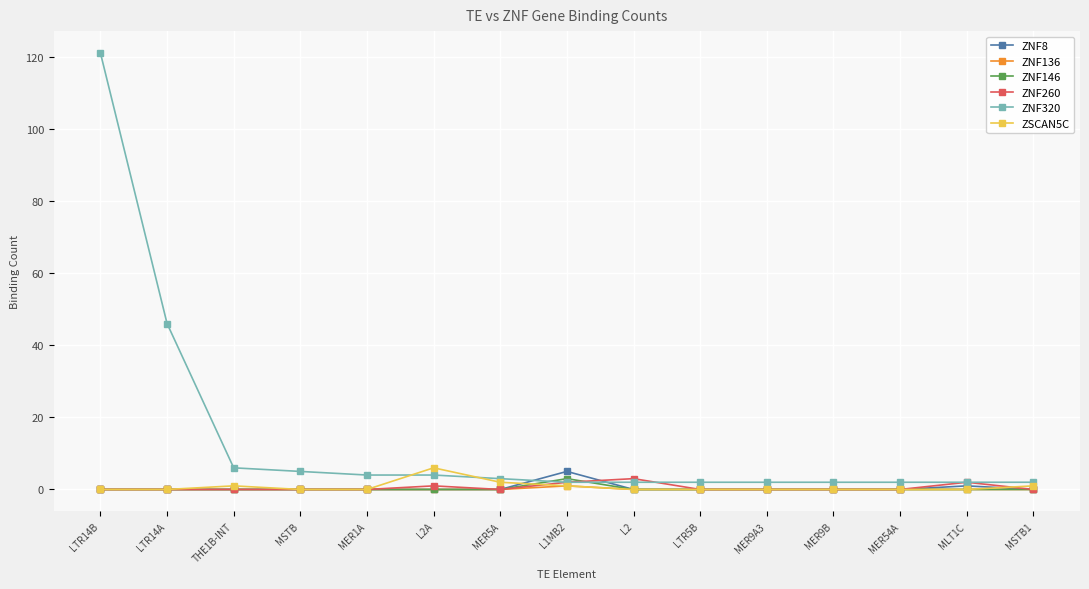

True or false: ZNF146 has a value of 0 at LTR14B.

True